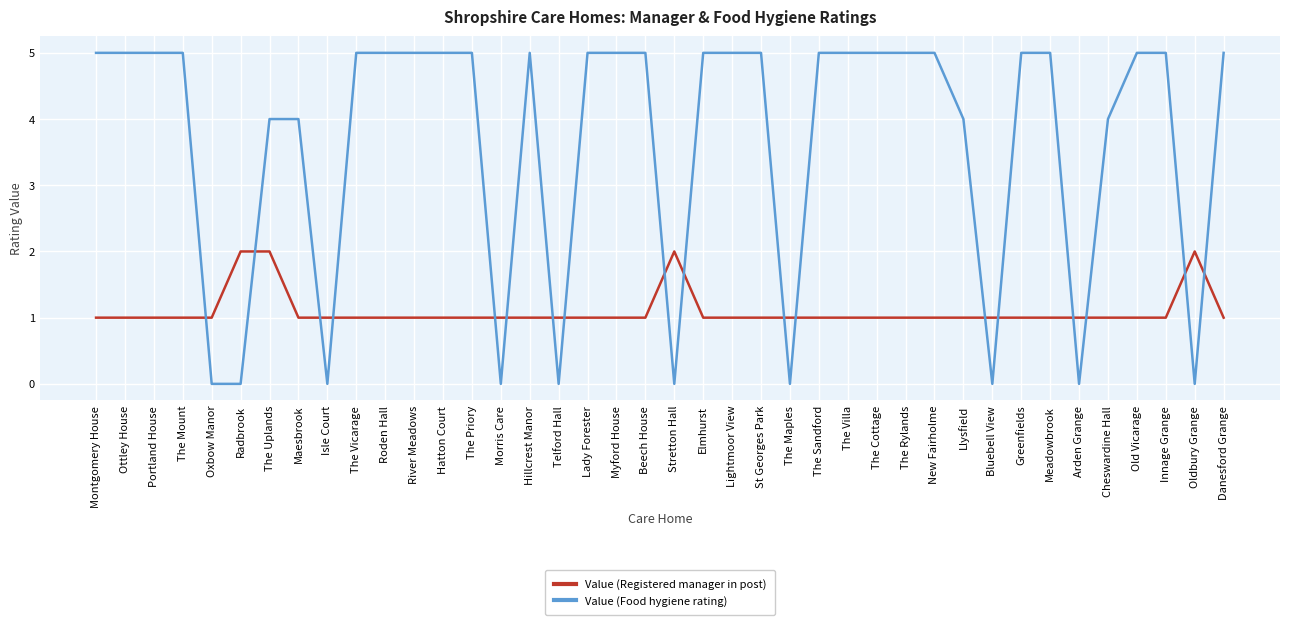

Reading right to left, what are all the values shown in this chart?

Value (Registered manager in post): Danesford Grange=1	Oldbury Grange=2	Innage Grange=1	Old Vicarage=1	Cheswardine Hall=1	Arden Grange=1	Meadowbrook=1	Greenfields=1	Bluebell View=1	Llysfield=1	New Fairholme=1	The Rylands=1	The Cottage=1	The Villa=1	The Sandford=1	The Maples=1	St Georges Park=1	Lightmoor View=1	Elmhurst=1	Stretton Hall=2	Beech House=1	Myford House=1	Lady Forester=1	Telford Hall=1	Hillcrest Manor=1	Morris Care=1	The Priory=1	Hatton Court=1	River Meadows=1	Roden Hall=1	The Vicarage=1	Isle Court=1	Maesbrook=1	The Uplands=2	Radbrook=2	Oxbow Manor=1	The Mount=1	Portland House=1	Ottley House=1	Montgomery House=1
Value (Food hygiene rating): Danesford Grange=5	Oldbury Grange=0	Innage Grange=5	Old Vicarage=5	Cheswardine Hall=4	Arden Grange=0	Meadowbrook=5	Greenfields=5	Bluebell View=0	Llysfield=4	New Fairholme=5	The Rylands=5	The Cottage=5	The Villa=5	The Sandford=5	The Maples=0	St Georges Park=5	Lightmoor View=5	Elmhurst=5	Stretton Hall=0	Beech House=5	Myford House=5	Lady Forester=5	Telford Hall=0	Hillcrest Manor=5	Morris Care=0	The Priory=5	Hatton Court=5	River Meadows=5	Roden Hall=5	The Vicarage=5	Isle Court=0	Maesbrook=4	The Uplands=4	Radbrook=0	Oxbow Manor=0	The Mount=5	Portland House=5	Ottley House=5	Montgomery House=5